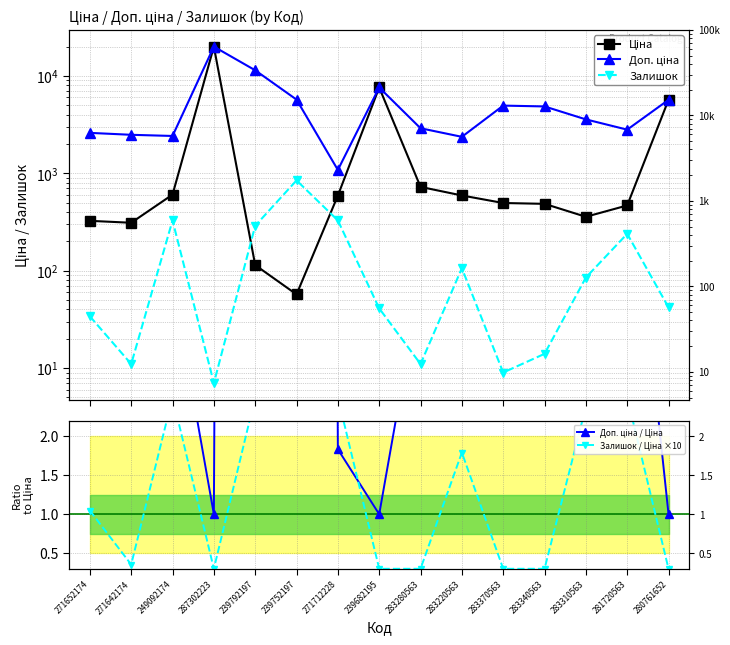

True or false: Доп. ціна / Ціна and Залишок intersect in this chart.

True